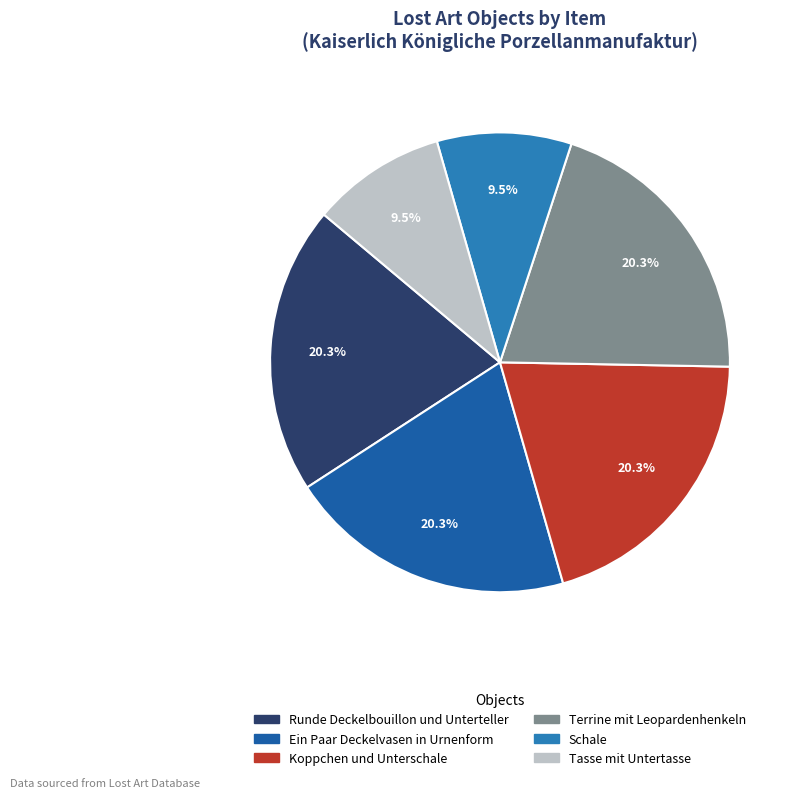

Which has a higher value, Terrine mit Leopardenhenkeln or Tasse mit Untertasse?

Terrine mit Leopardenhenkeln